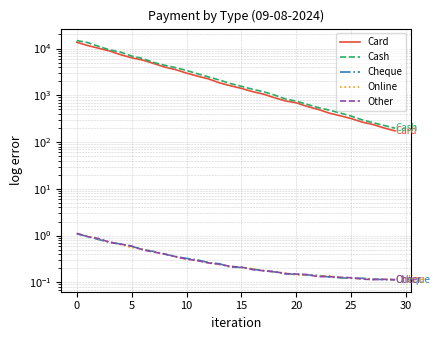

How many values in the Cash series exceed 1783?

15